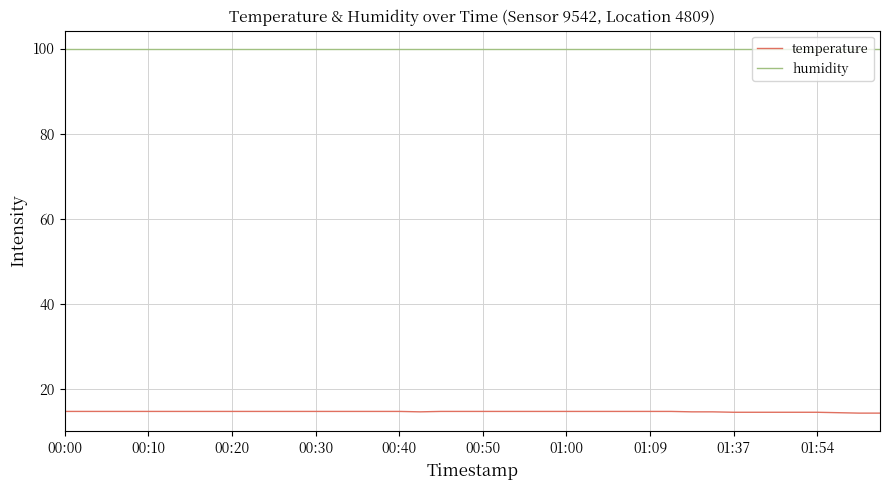

List the series in order of their peak value, lowest first.

temperature, humidity